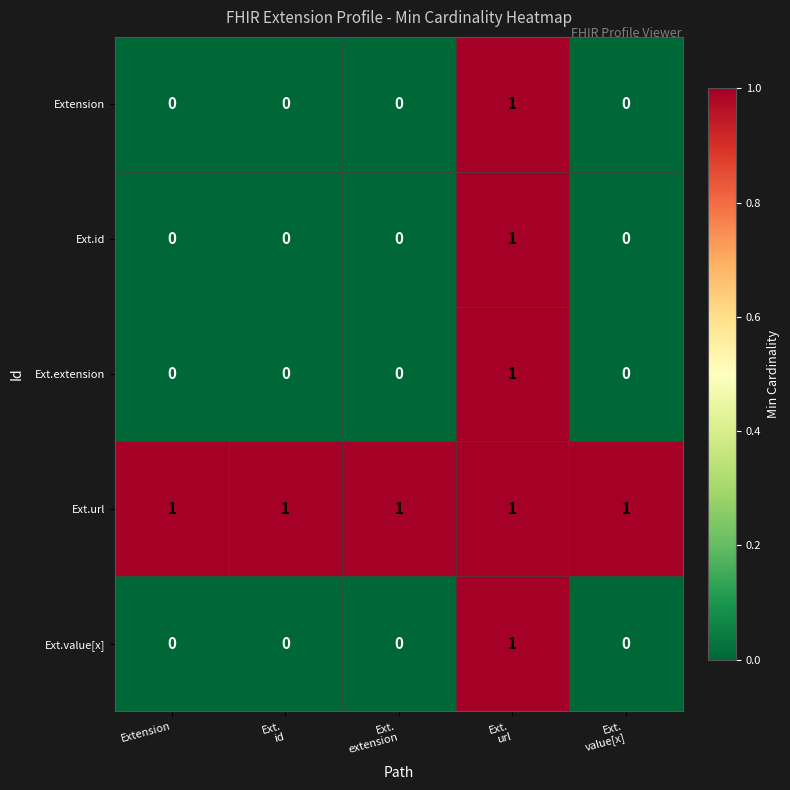

What is the maximum value shown in the chart?

1